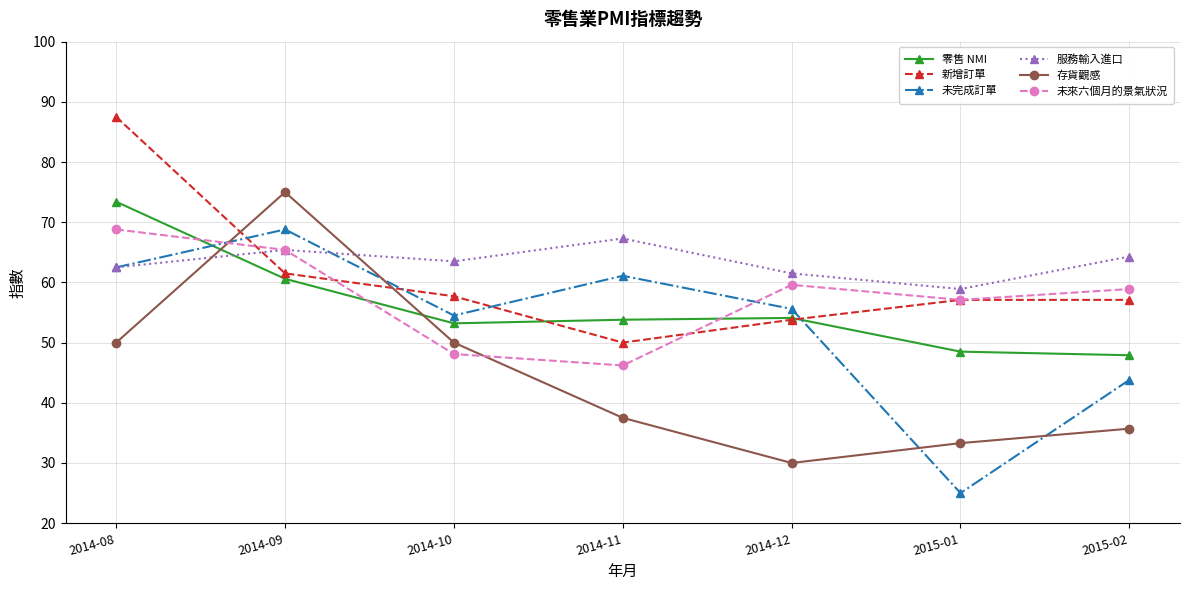

The value of 服務輸入進口 at 2015-02 is 94.4. True or false?

False